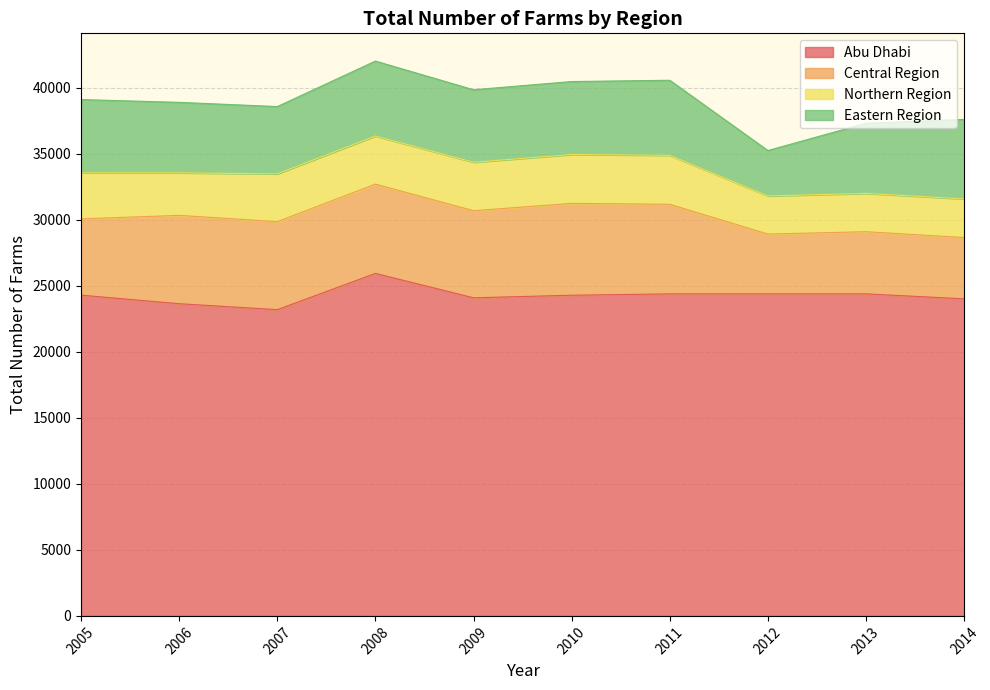

Reading left to right, what are all the values shown in this chart?

Abu Dhabi: 2005=24297	2006=23648	2007=23198	2008=25944	2009=24097	2010=24290	2011=24394	2012=24394	2013=24394	2014=24018
Central Region: 2005=5778	2006=6692	2007=6665	2008=6764	2009=6598	2010=6958	2011=6785	2012=4530	2013=4707	2014=4641
Northern Region: 2005=3490	2006=3222	2007=3621	2008=3643	2009=3668	2010=3701	2011=3711	2012=2886	2013=2904	2014=2929
Eastern Region: 2005=5547	2006=5338	2007=5098	2008=5677	2009=5492	2010=5528	2011=5684	2012=3442	2013=5310	2014=6022